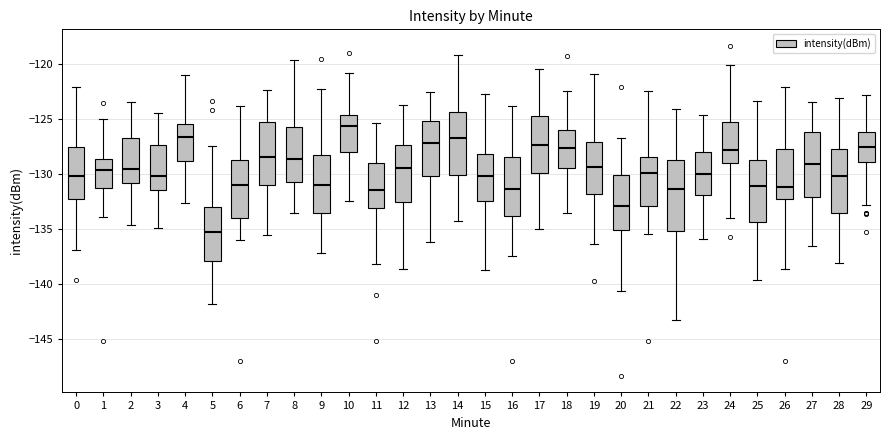

Which box has the highest median line?

10